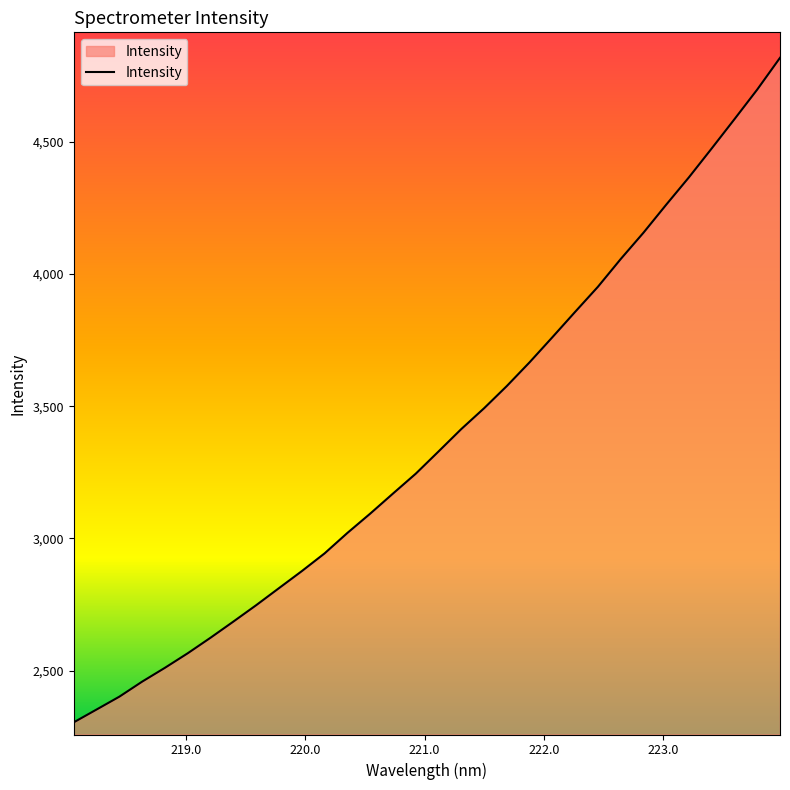

Does the chart display data point markers on the line(s)?

No